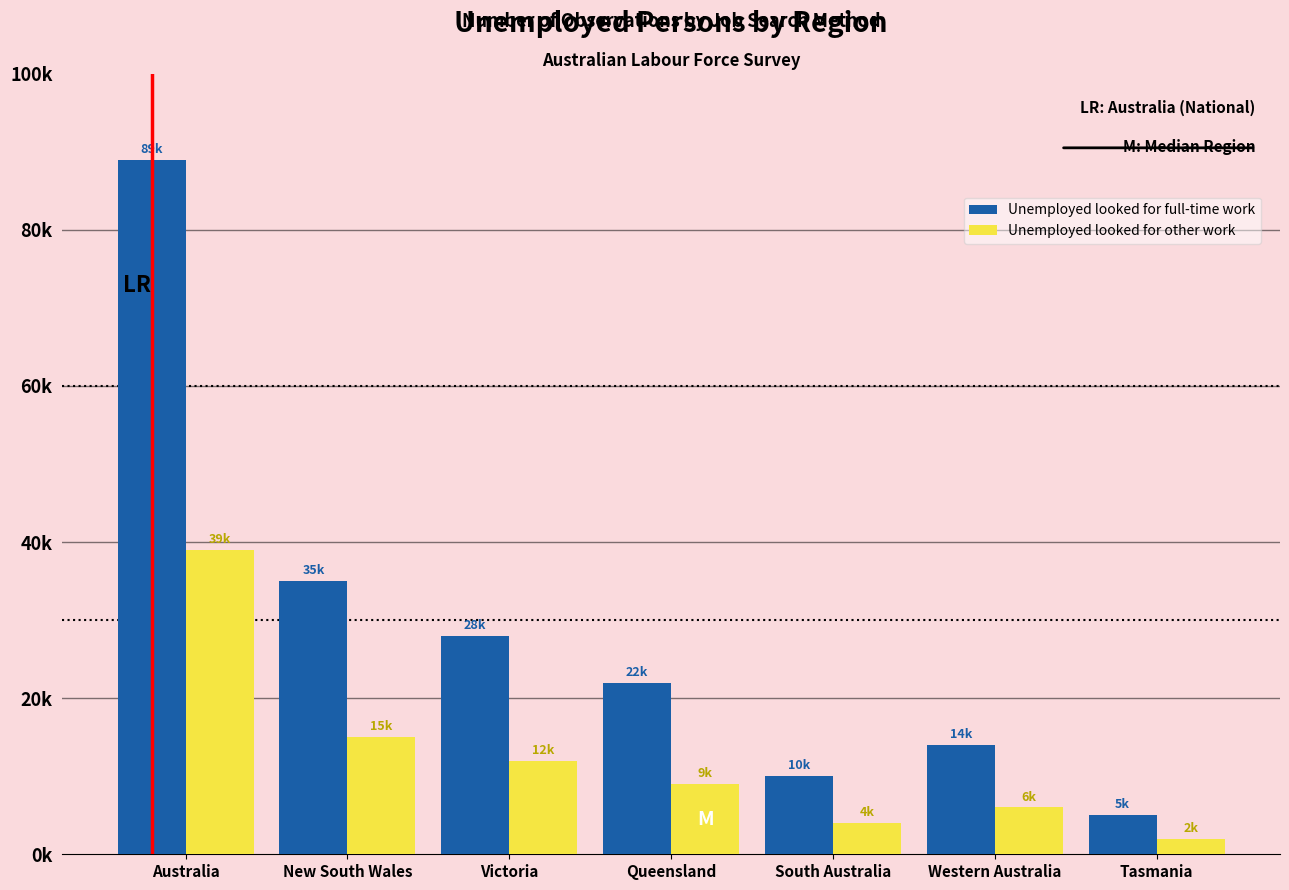

Rank the series by their maximum value, from highest to lowest.

Unemployed looked for full-time work, Unemployed looked for other work